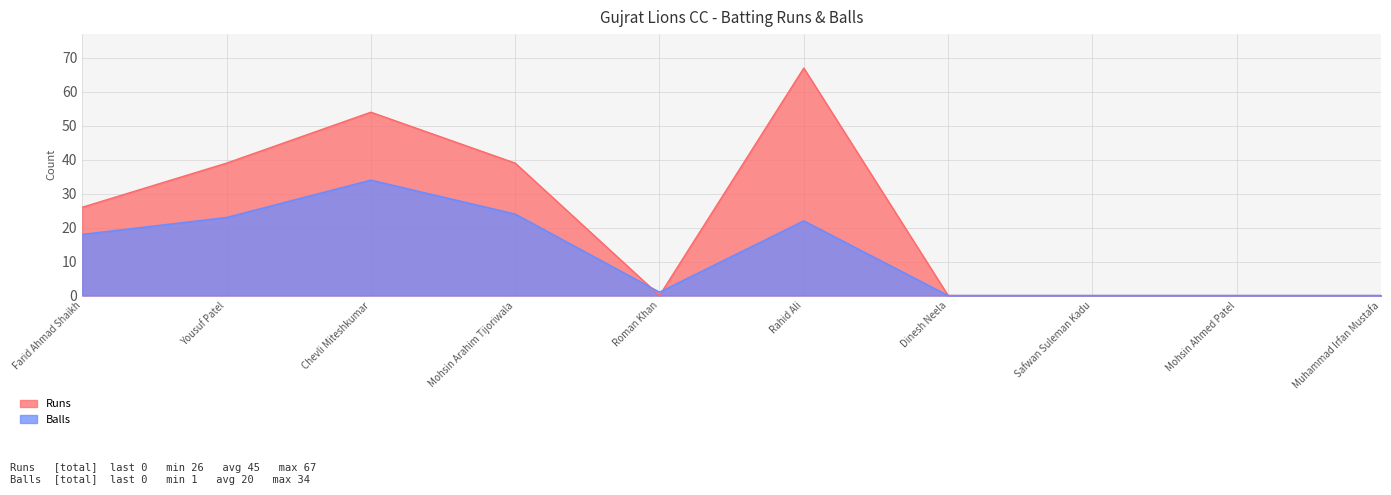

Between Farid Ahmad Shaikh and Yousuf Patel, which series saw the biggest shift?

Runs